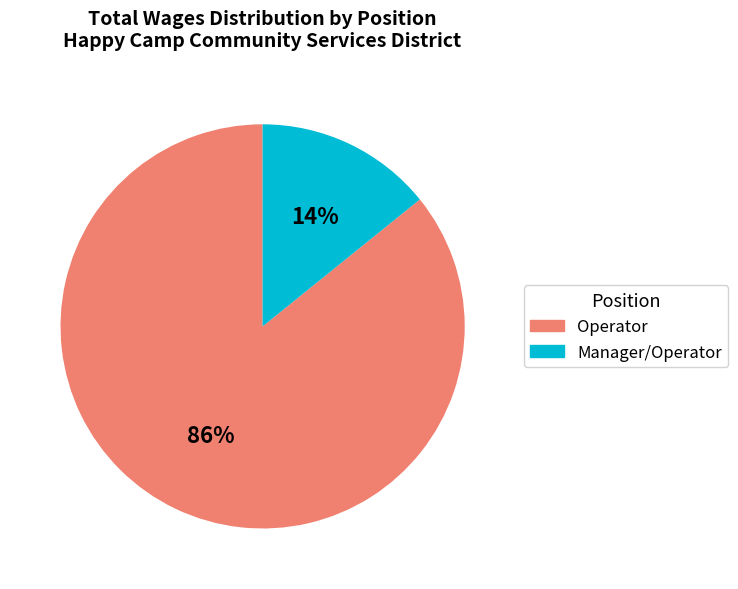

True or false: Operator accounts for 77% of the total.

False